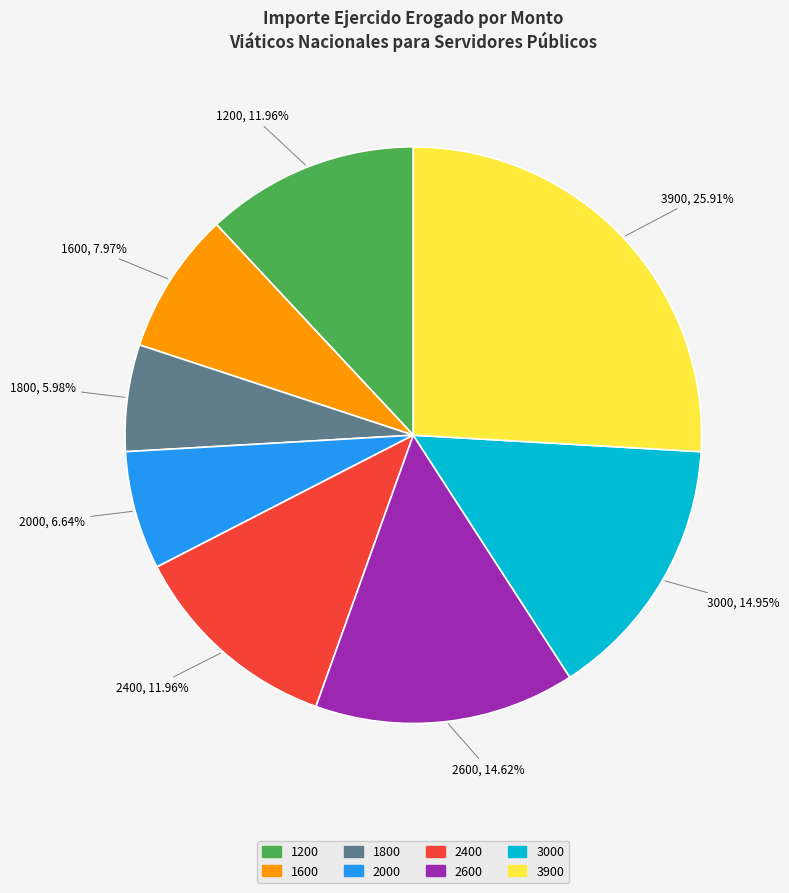

Approximately how many times larger is the value at 2000 compared to 3900?

0.3